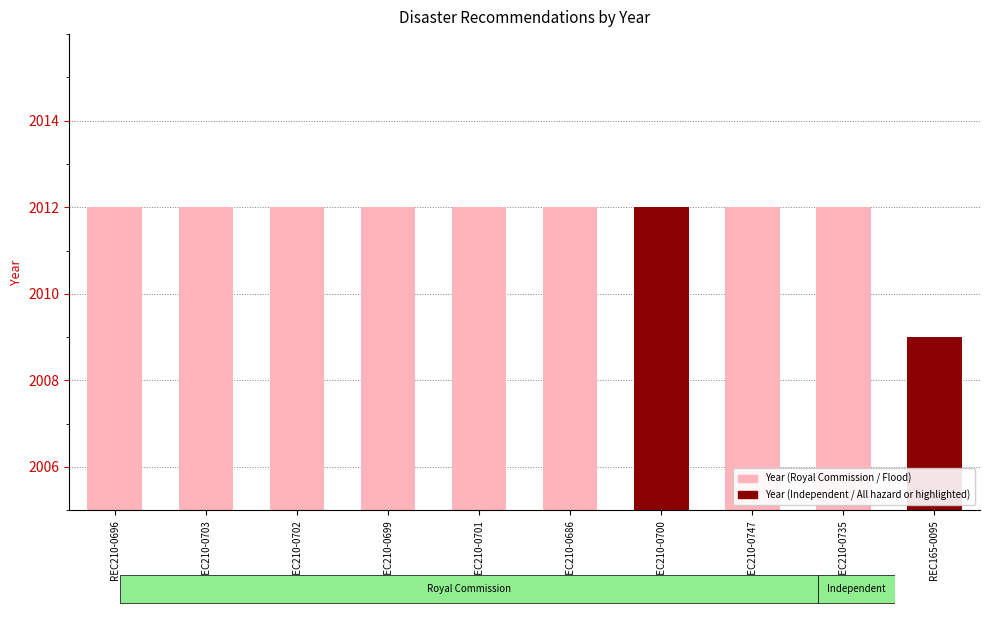

Are the bars horizontal?

No